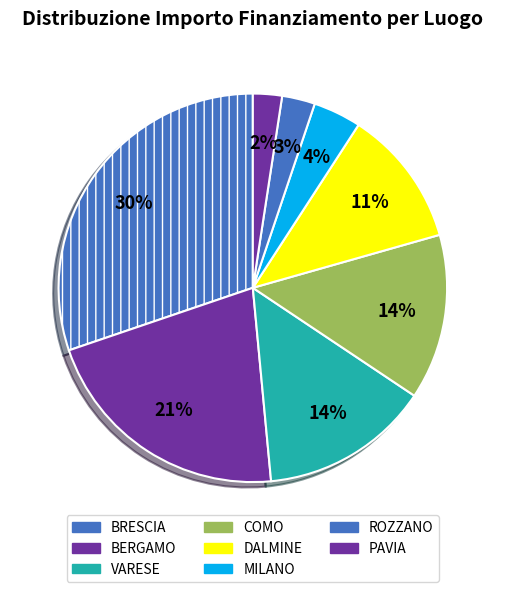

How many segments does this pie chart have?

8